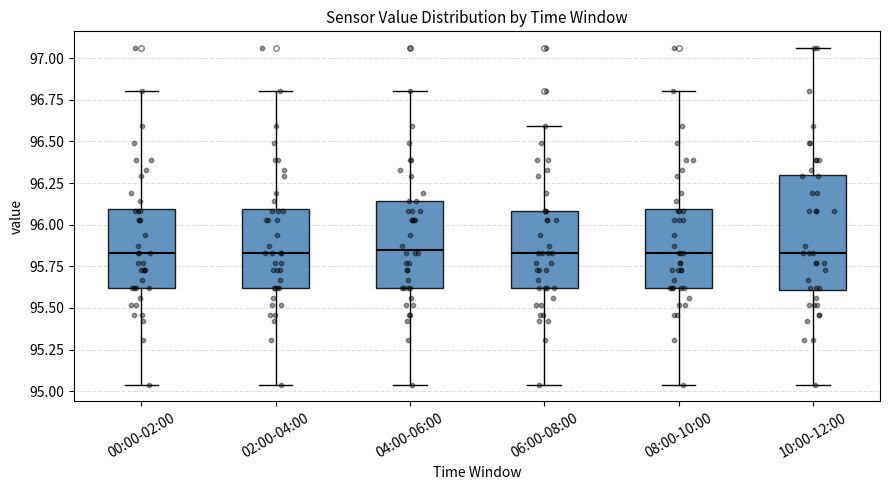

Reading left to right, read every box against the y-axis: the position of its median line, the range the box covers, and the ends of its whiskers. The values are not printed on the chart, so give them approximately, as read against the axis.

00:00-02:00: median 95.85, box 95.60 to 96.10, whiskers 95.05 to 96.80
02:00-04:00: median 95.85, box 95.60 to 96.10, whiskers 95.05 to 96.80
04:00-06:00: median 95.85, box 95.60 to 96.15, whiskers 95.05 to 96.80
06:00-08:00: median 95.85, box 95.60 to 96.10, whiskers 95.05 to 96.60
08:00-10:00: median 95.85, box 95.60 to 96.10, whiskers 95.05 to 96.80
10:00-12:00: median 95.85, box 95.60 to 96.30, whiskers 95.05 to 97.05